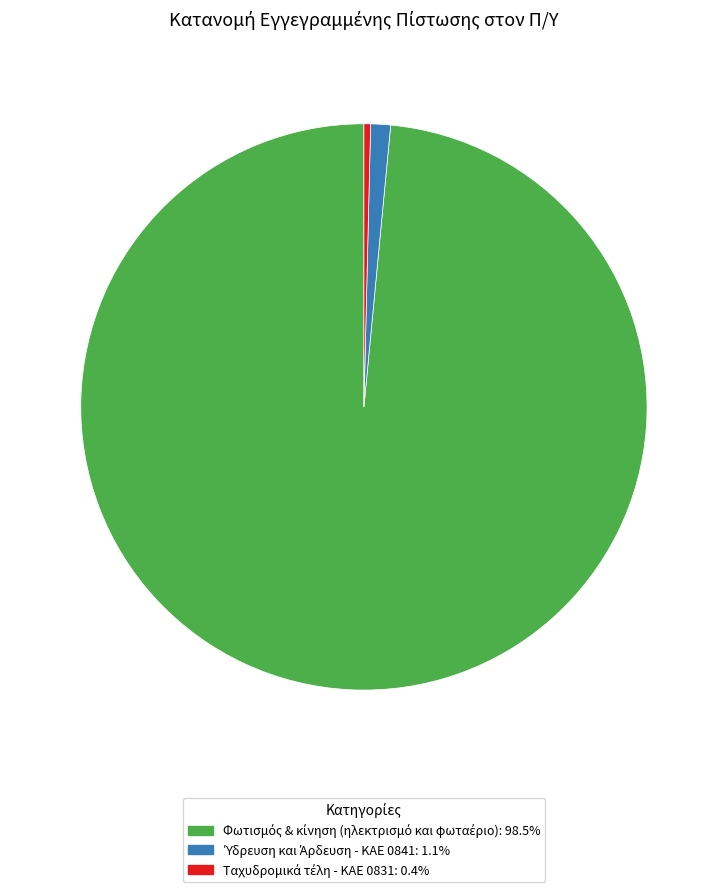

Is there any slice that represents more than half of the pie?

Yes